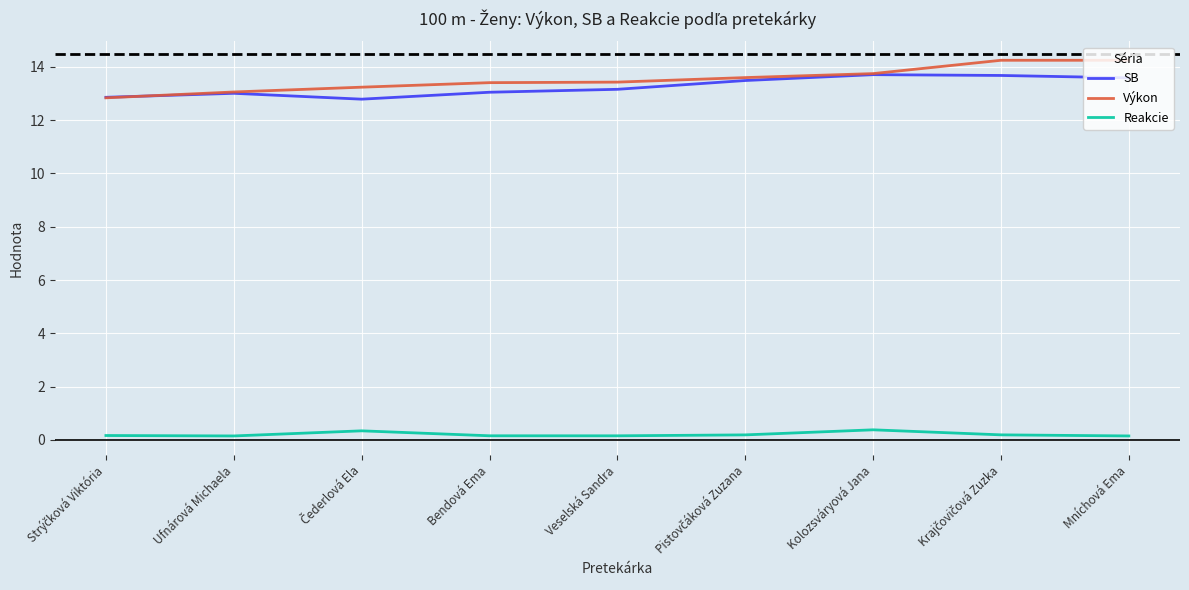

Which series has the widest spread of values?

Výkon